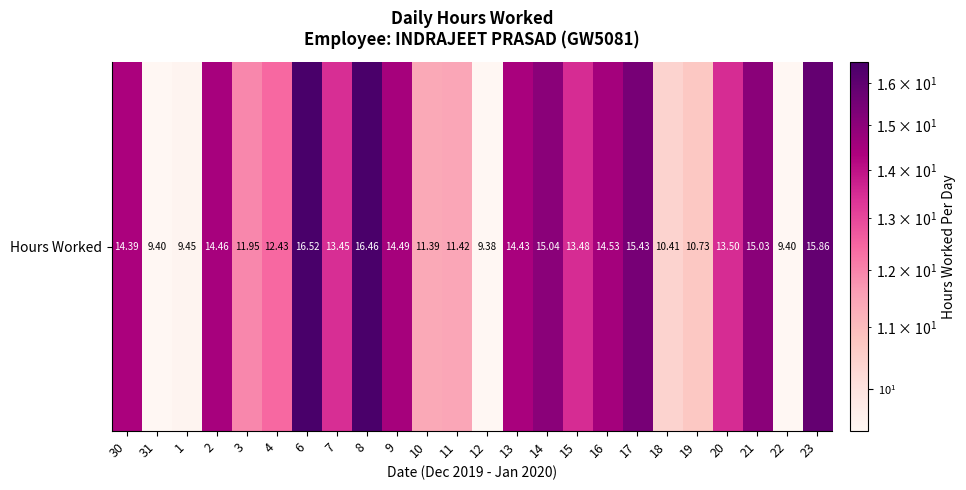

Rank the categories by value from lowest to highest.

12, 31, 22, 1, 18, 19, 10, 11, 3, 4, 7, 15, 20, 30, 13, 2, 9, 16, 21, 14, 17, 23, 8, 6